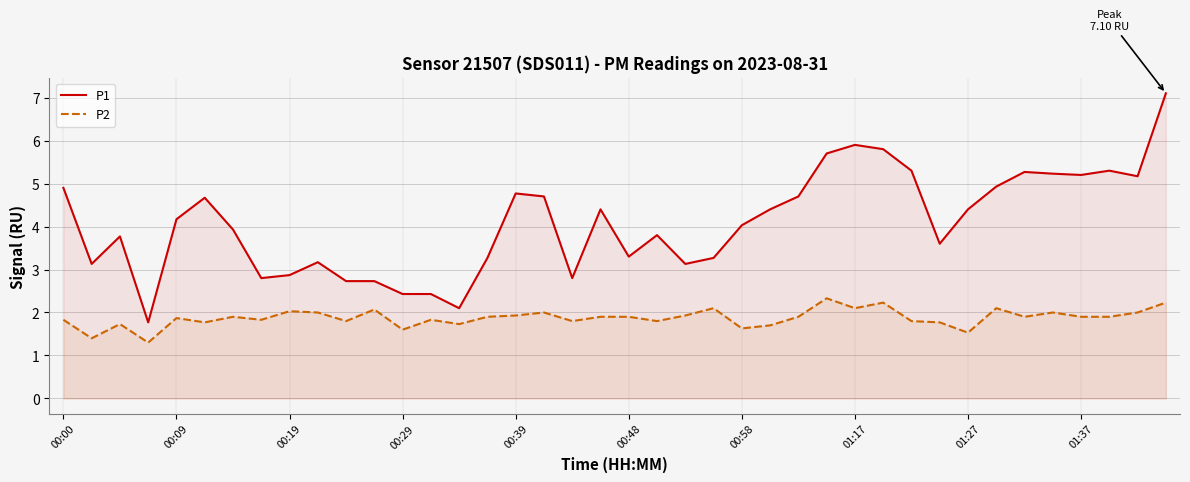

What is the value of the P2 point at the 19th from the left?

1.8